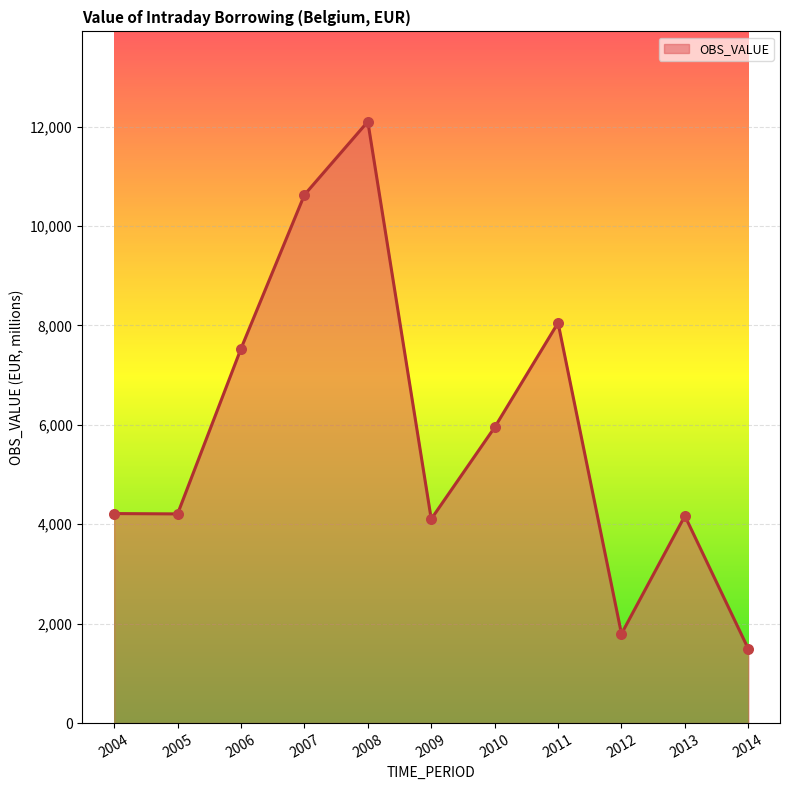

Between 2008 and 2011, which is larger?

2008